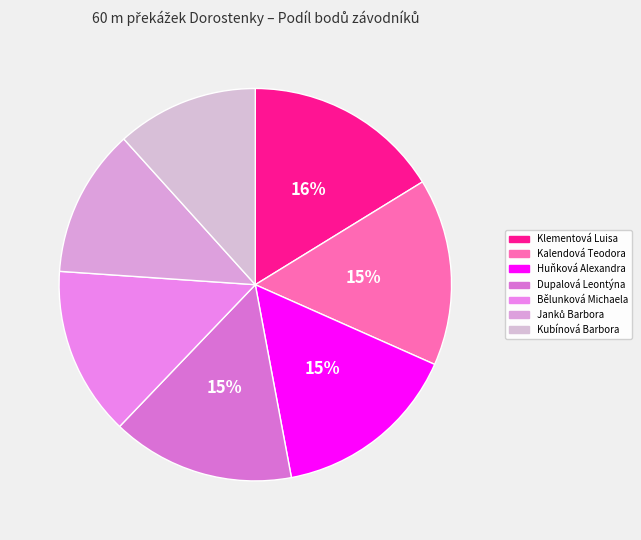

Do Klementová Luisa and Bělunková Michaela together represent more than half of the pie?

No